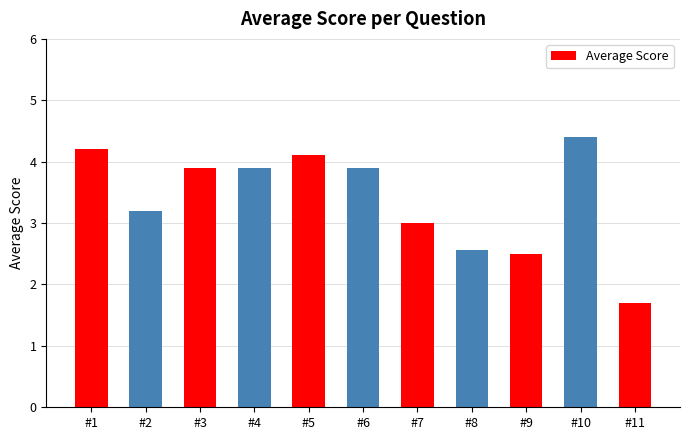

Count the number of data series in this chart.

1